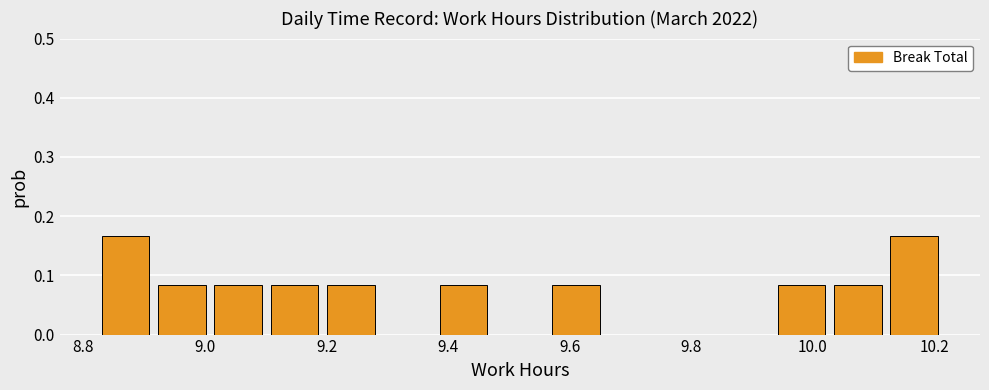

Reading left to right, list every bar in this chart as the range it spans on the x-axis followed by its height. Neither the bar edges nor the heights are printed on the chart, so give them approximately, as read against the axes.

8.84 to 8.92: 0.17
8.92 to 9.02: 0.08
9.02 to 9.10: 0.08
9.10 to 9.20: 0.08
9.20 to 9.30: 0.08
9.30 to 9.38: 0
9.38 to 9.48: 0.08
9.48 to 9.58: 0
9.58 to 9.66: 0.08
9.66 to 9.76: 0
9.76 to 9.84: 0
9.84 to 9.94: 0
9.94 to 10.04: 0.08
10.04 to 10.12: 0.08
10.12 to 10.22: 0.17